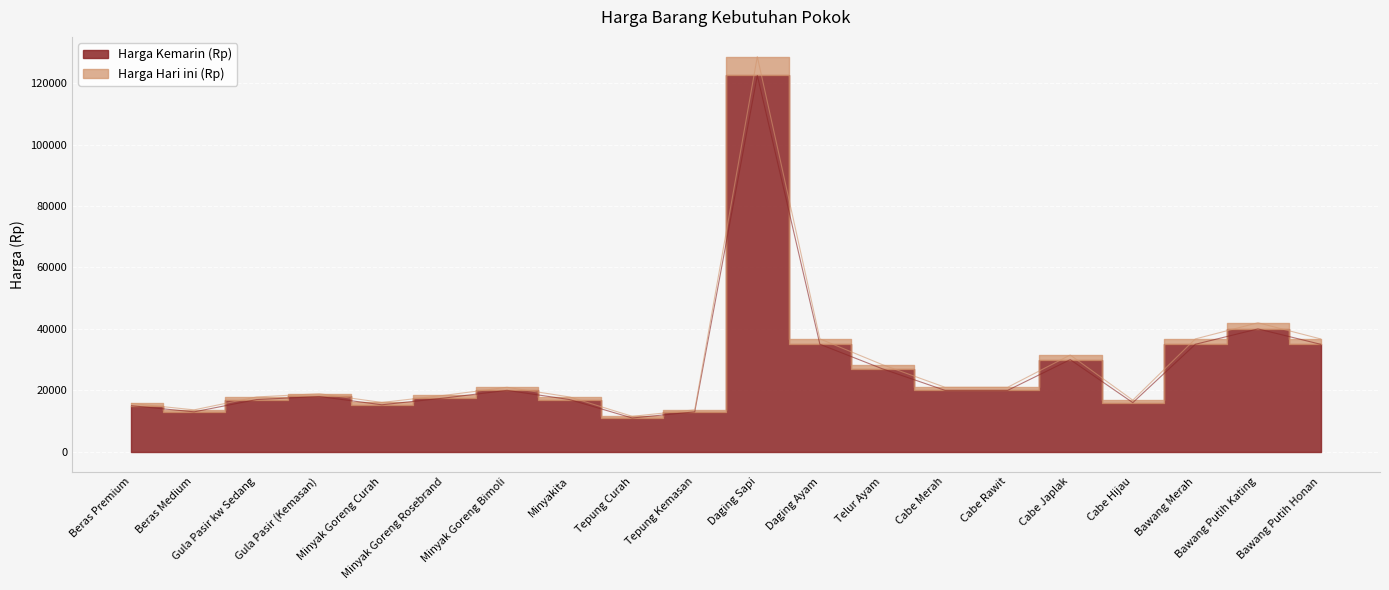

What is the sum of all Harga Kemarin (Rp) values?

537300